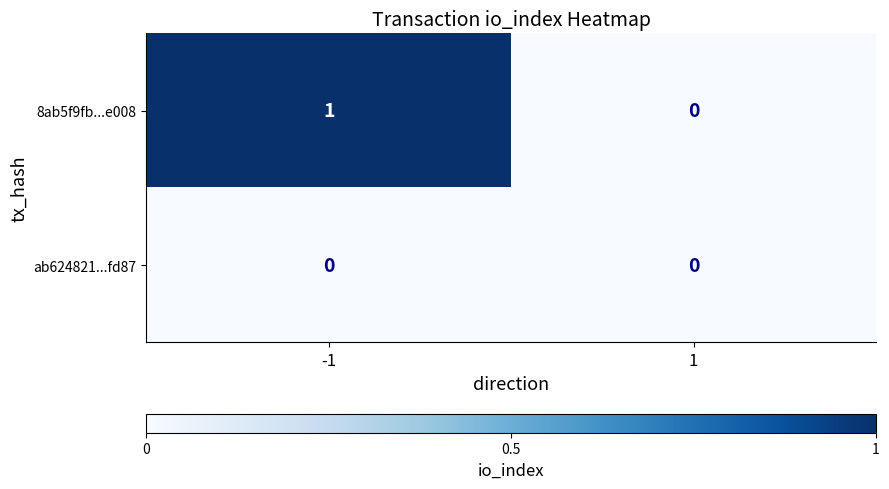

Rank the series by their average value, from highest to lowest.

8ab5f9fb...e008, ab624821...fd87